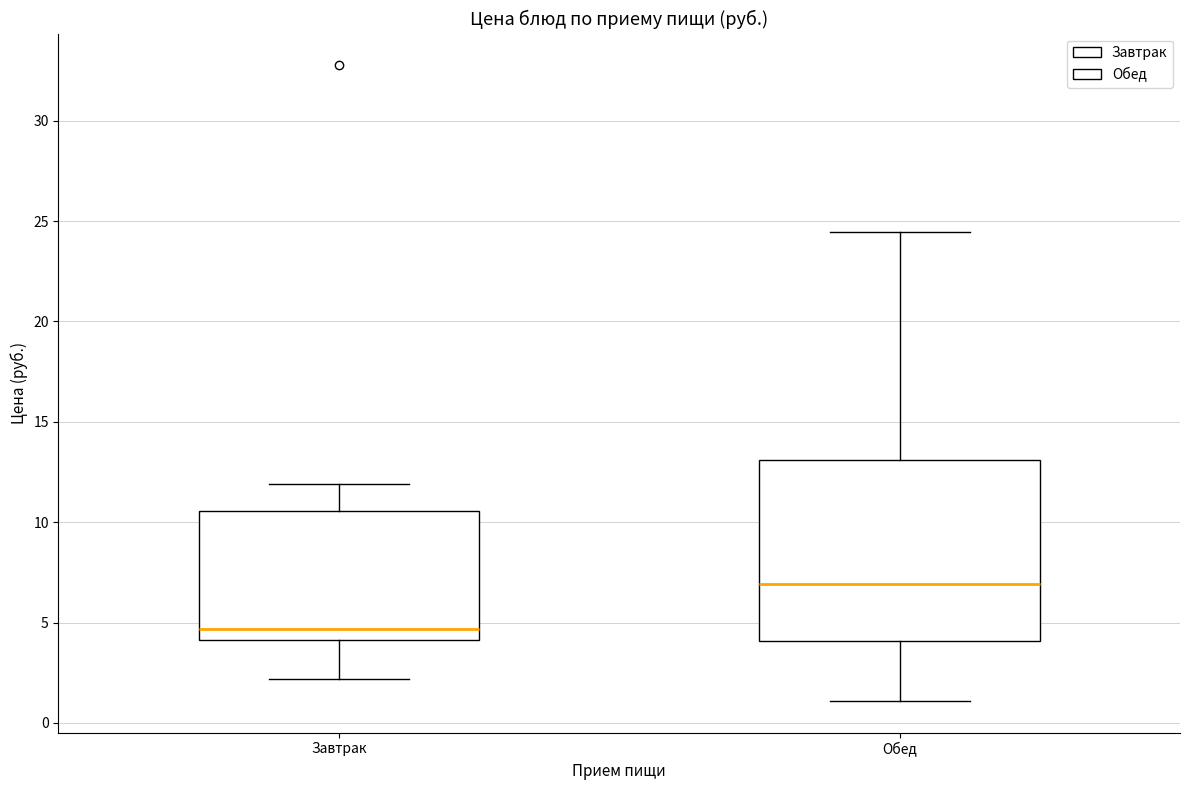

Comparing the boxes themselves (not the whiskers), which one is the tallest?

Обед